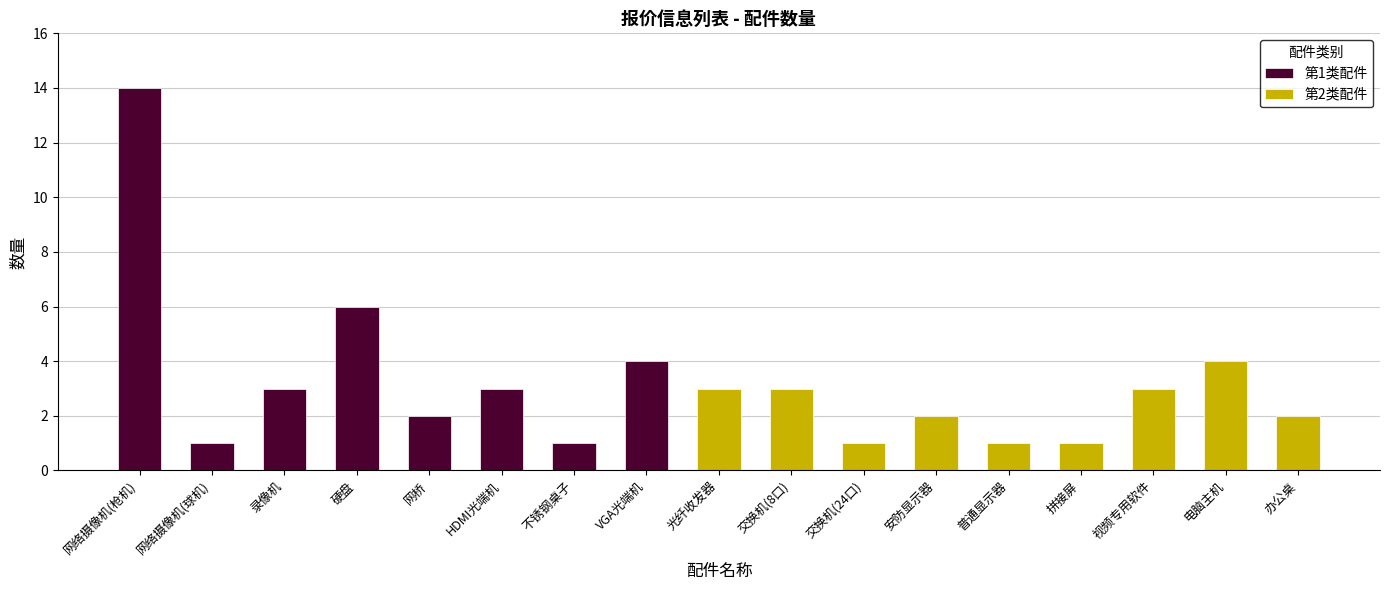

Is it true that the value at 交换机(8口) is 4?

False